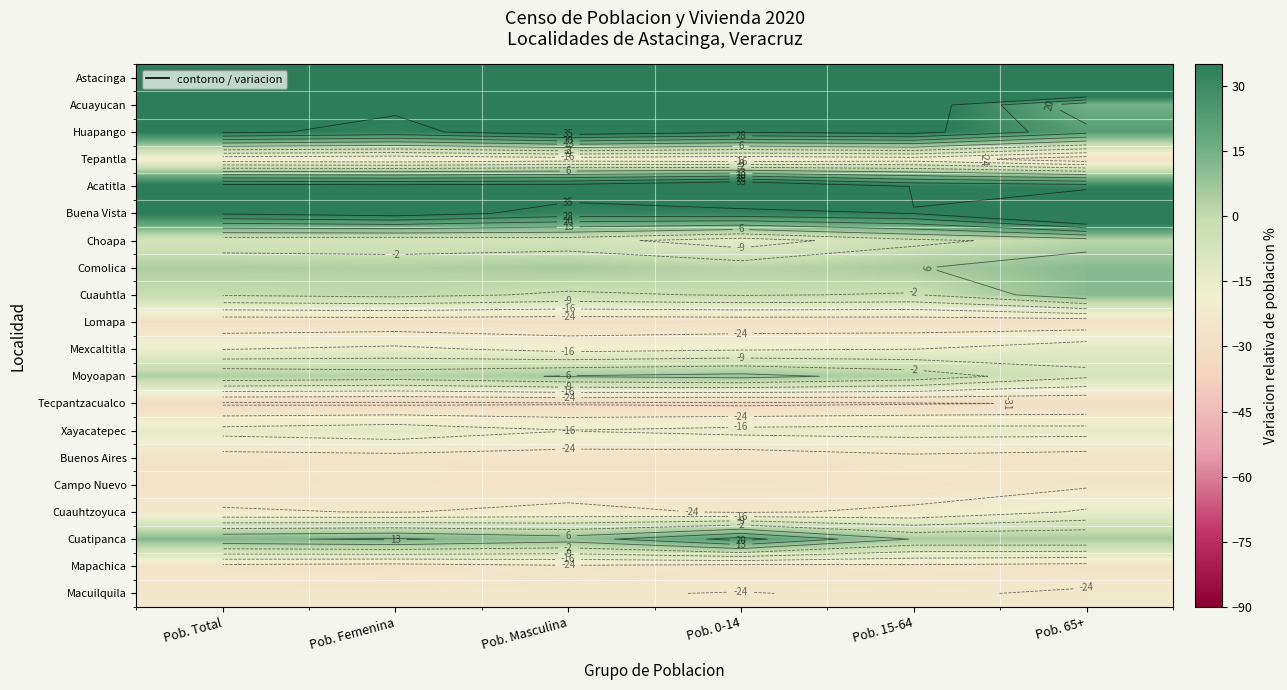

The value of Buenos Aires at Pob. Masculina is -27.3. True or false?

True